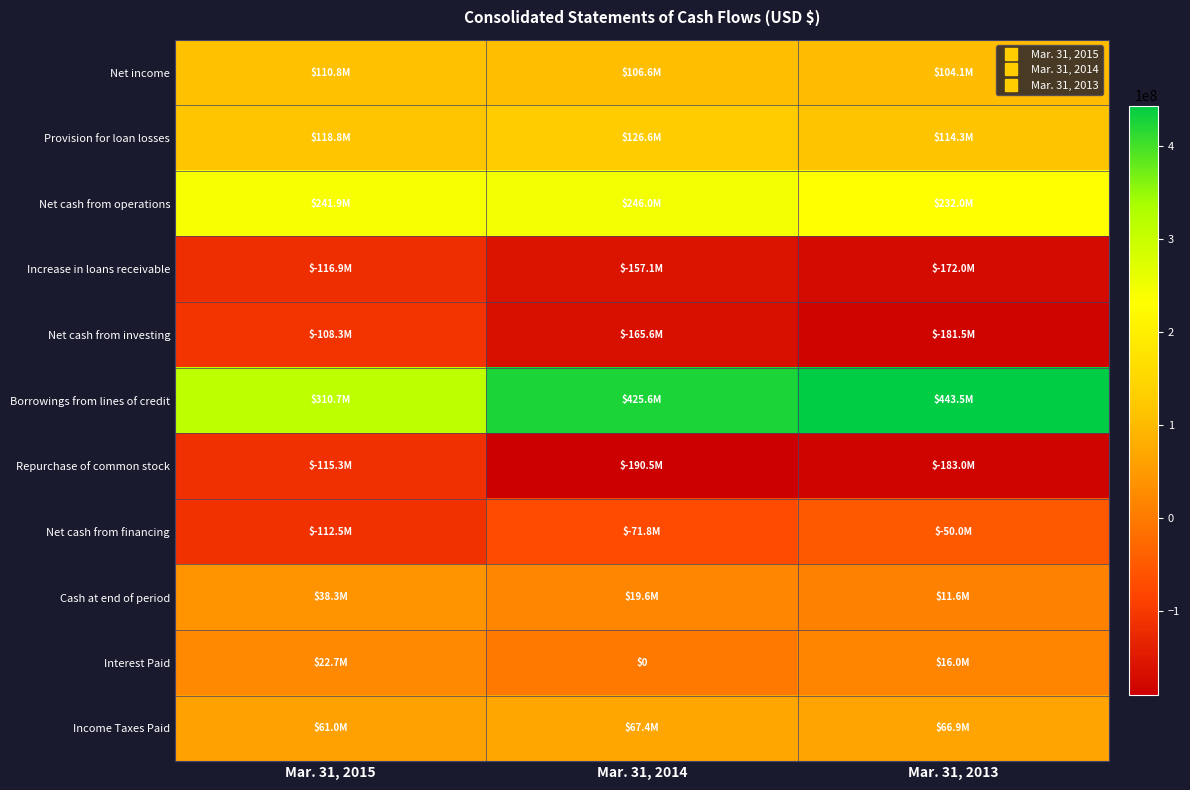

Rank the categories by Interest Paid value from lowest to highest.

Mar. 31, 2014, Mar. 31, 2013, Mar. 31, 2015